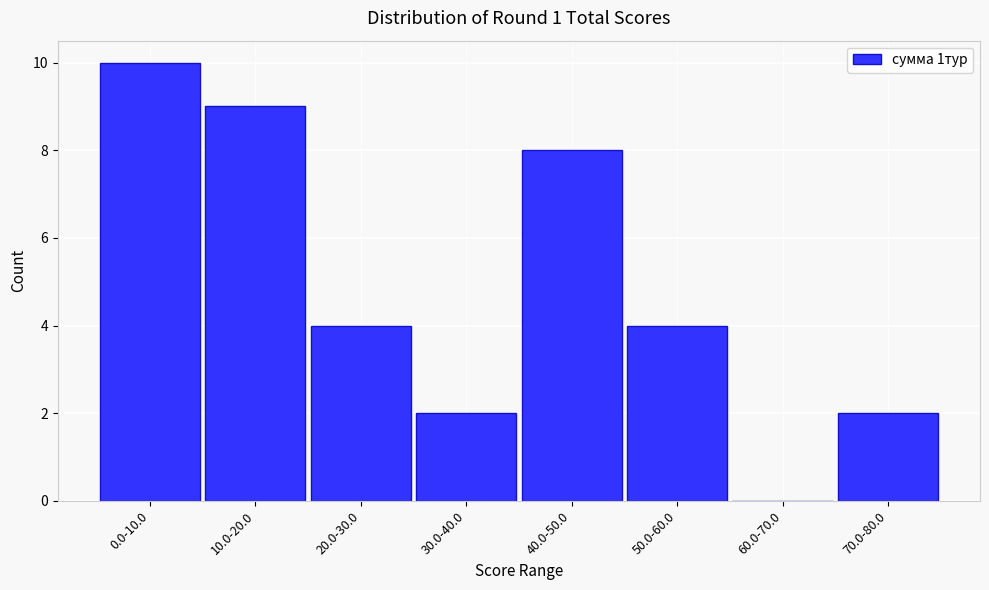

Reading right to left, extract all data points from this chart.

70.0-80.0=2	60.0-70.0=0	50.0-60.0=4	40.0-50.0=8	30.0-40.0=2	20.0-30.0=4	10.0-20.0=9	0.0-10.0=10